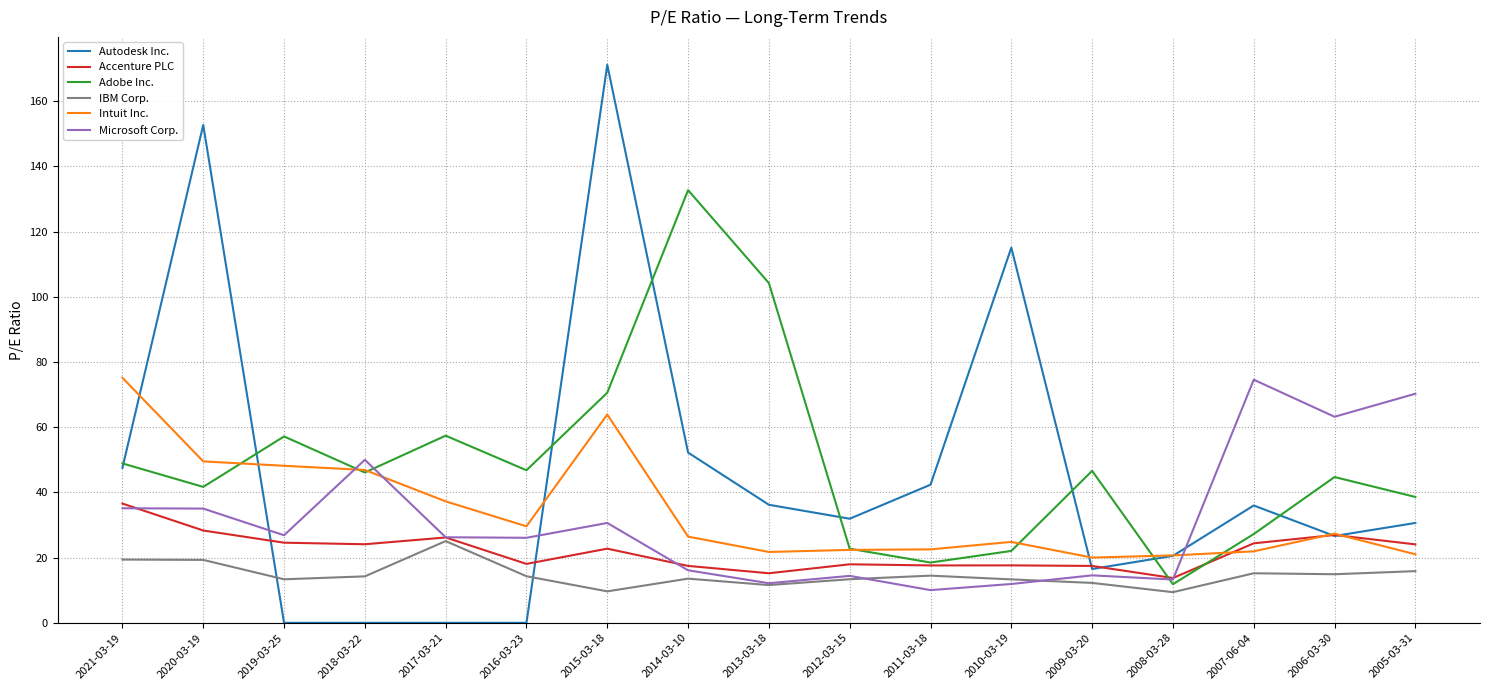

At 2020-03-19, list the series in order from smallest to largest.

IBM Corp., Accenture PLC, Microsoft Corp., Adobe Inc., Intuit Inc., Autodesk Inc.